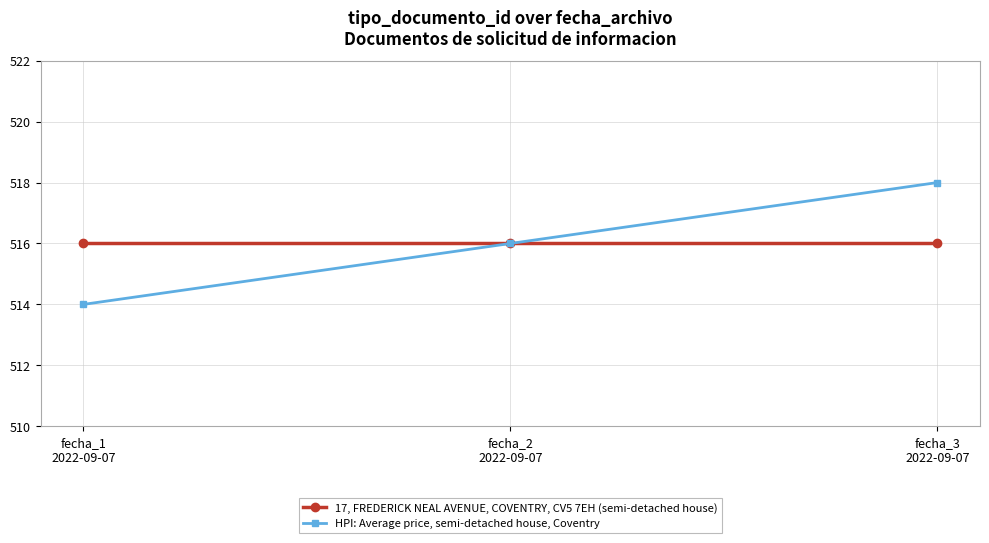

What is the spread (max minus min) of values at fecha_1
2022-09-07?

2